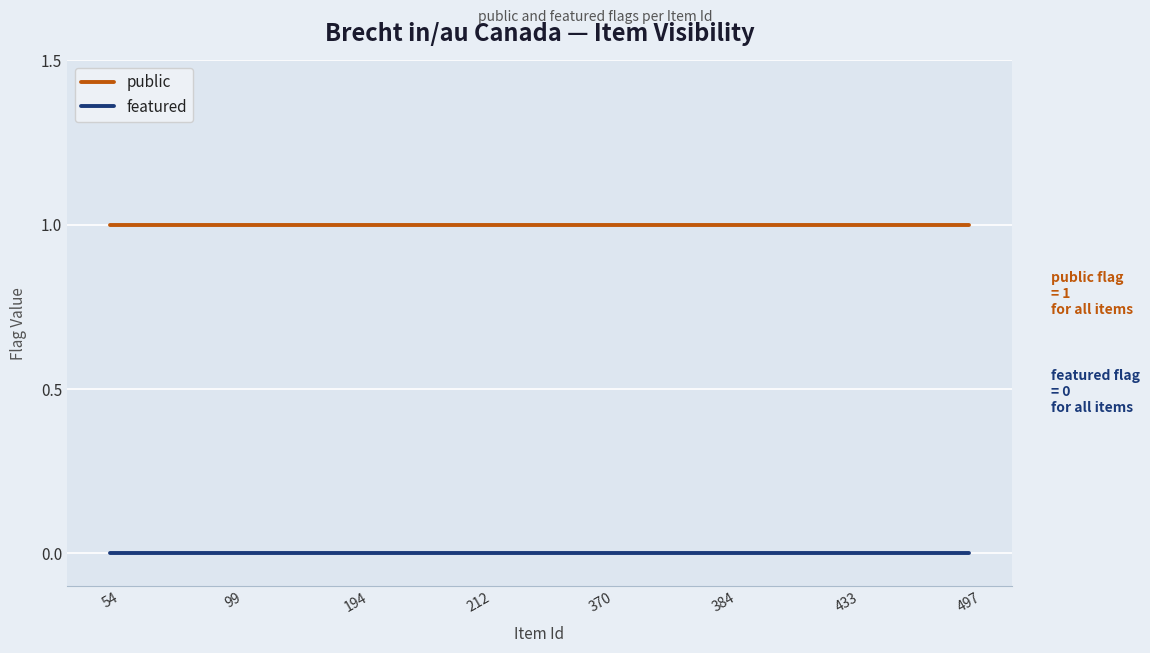

True or false: featured has a value of 0 at 384.

True